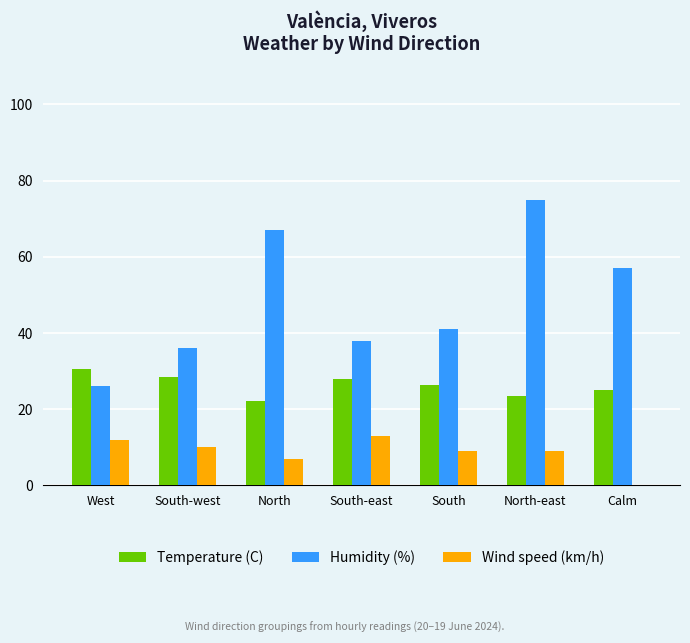

Which series changed the most between South-east and North-east?

Humidity (%)